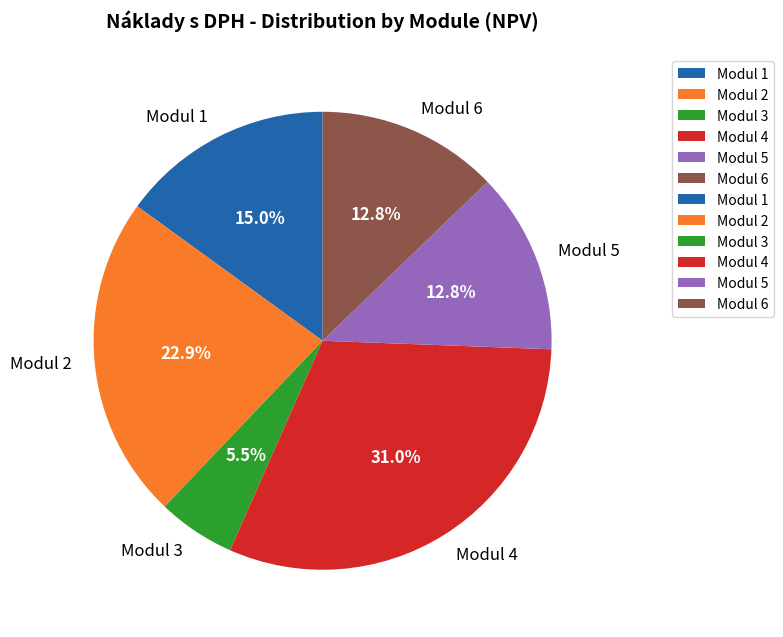

Is it true that Modul 5 is 6% of the pie?

False